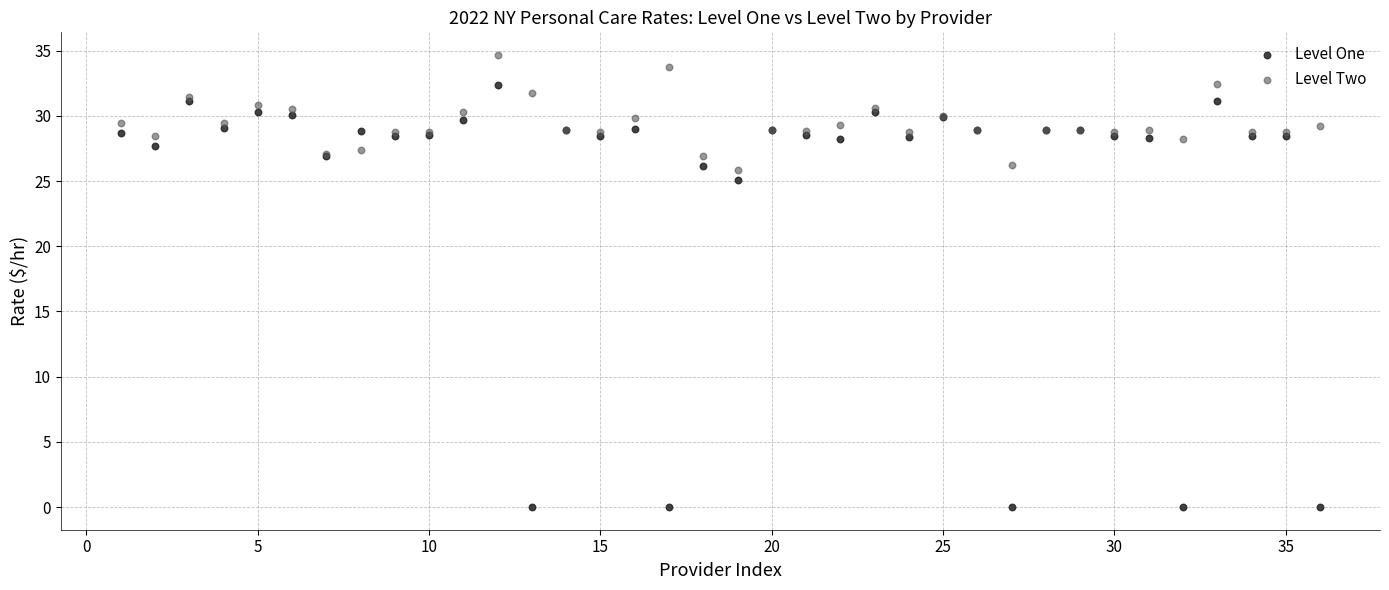

Which series has the widest spread of Y values?

Level One